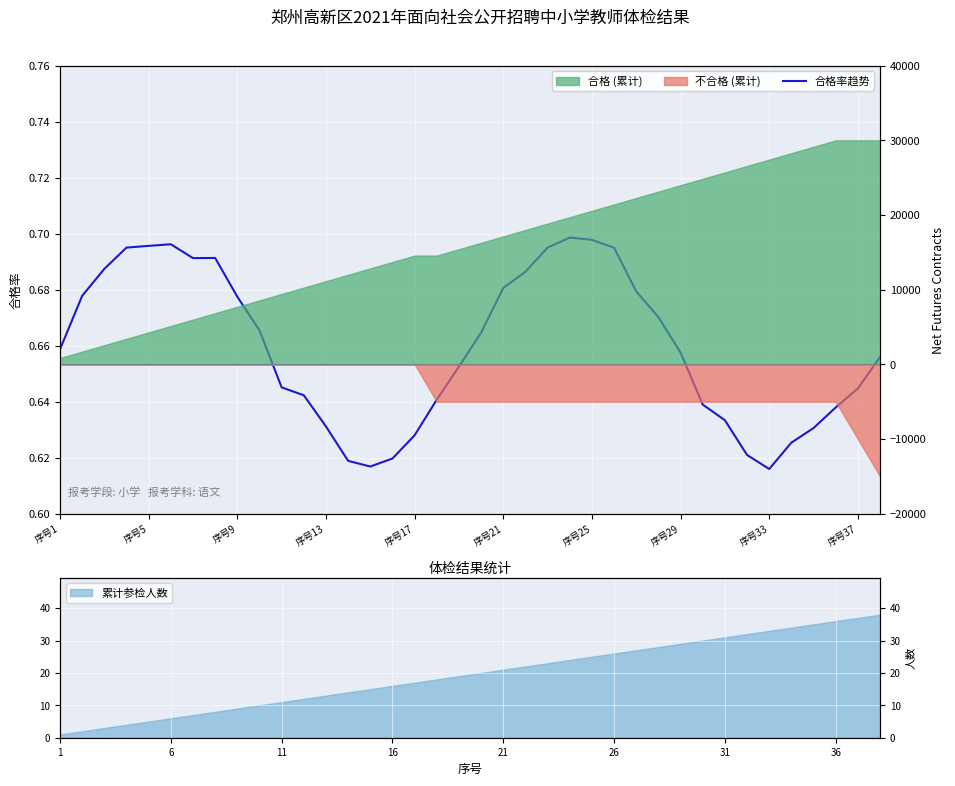

How many interior local valleys (lower than both neighbors) does the data have?

3